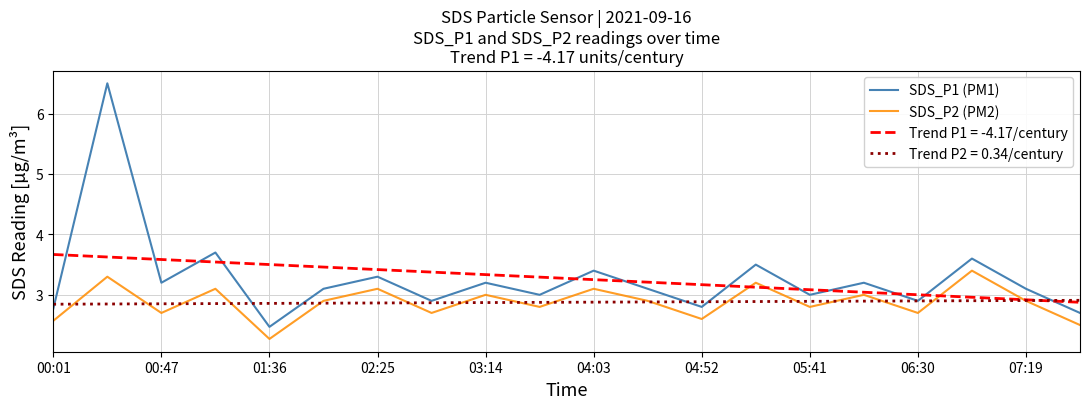

What is the lowest value of the SDS_P1 (PM1) series?

2.5